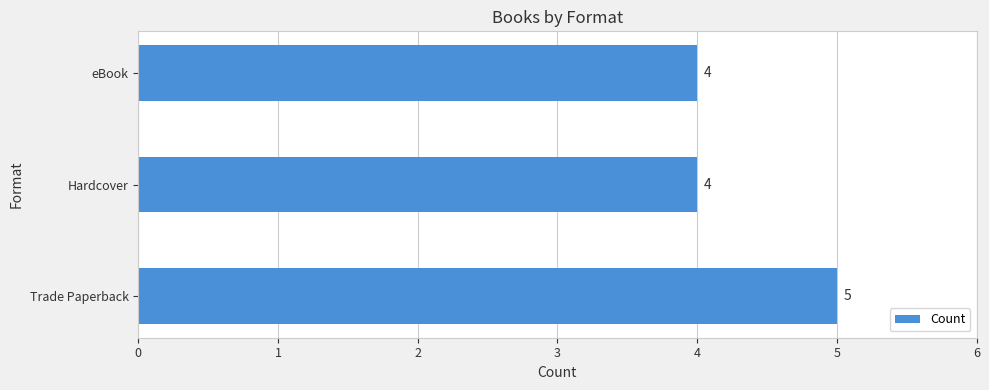

What is the sum of the values at Hardcover and eBook?

8